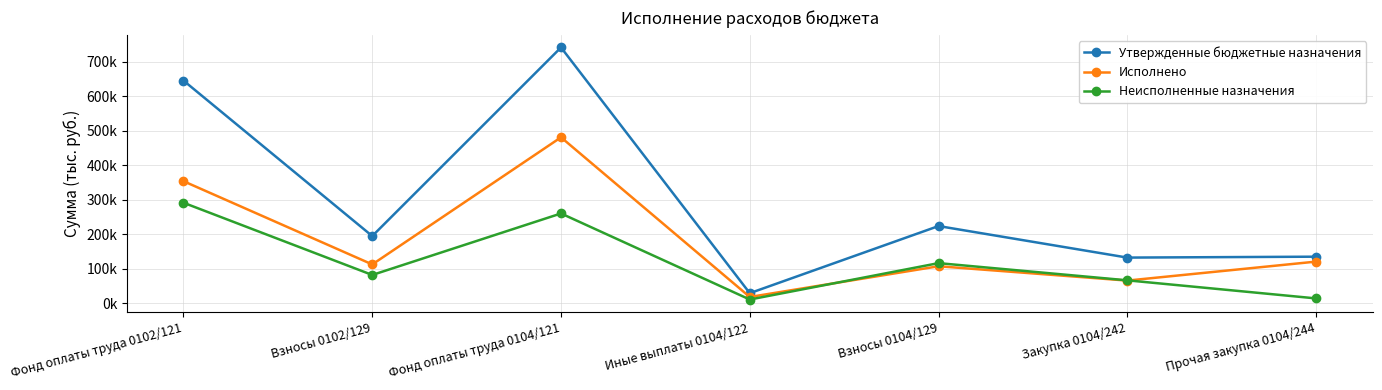

In Неисполненные назначения, how many points are lower than both neighbors (excluding endpoints)?

2